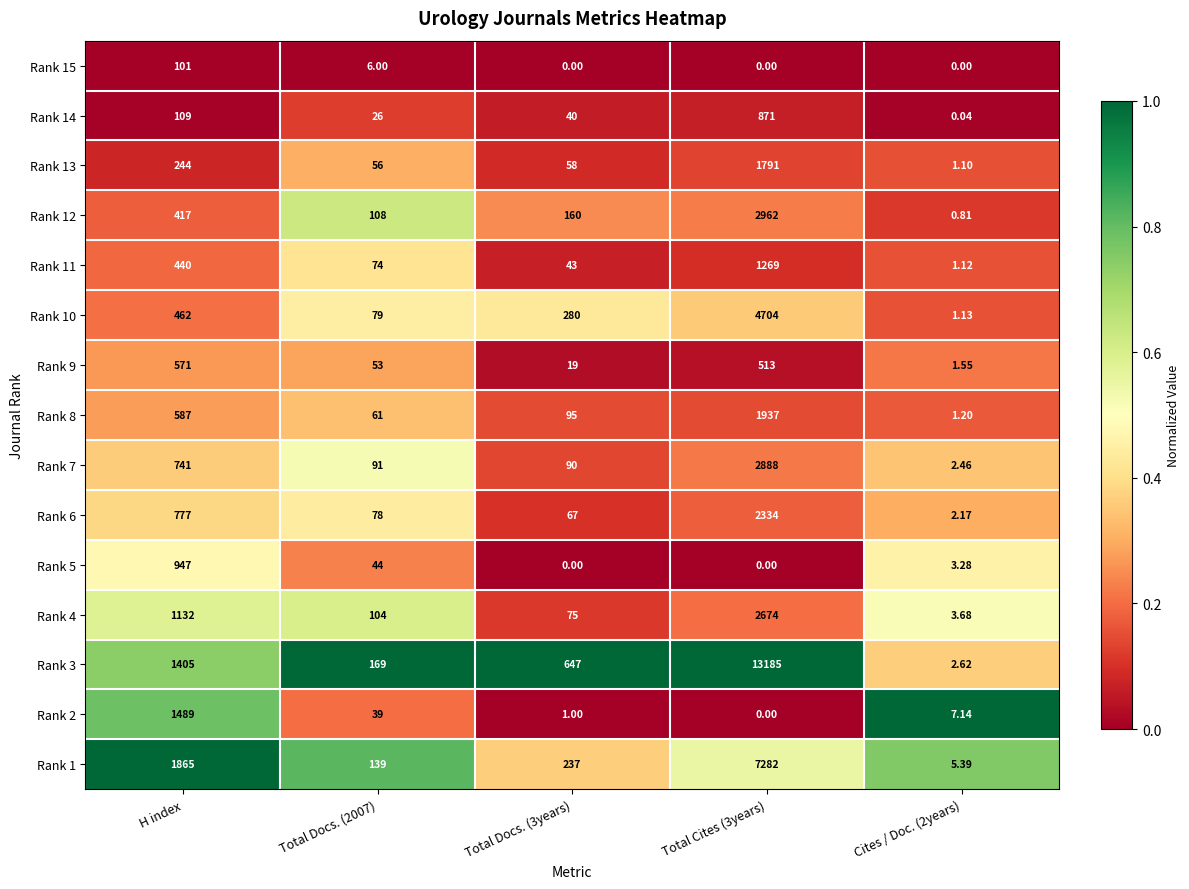

Is the value of Rank 9 at H index greater than the value of Rank 15 at Total Cites (3years)?

Yes